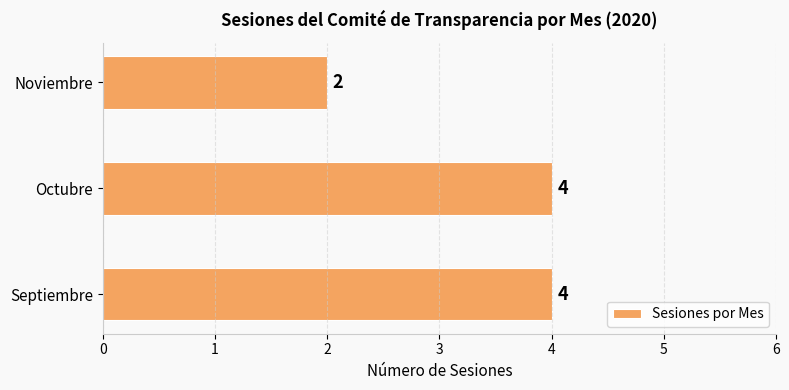

Reading bottom to top, extract all data points from this chart.

4	4	2